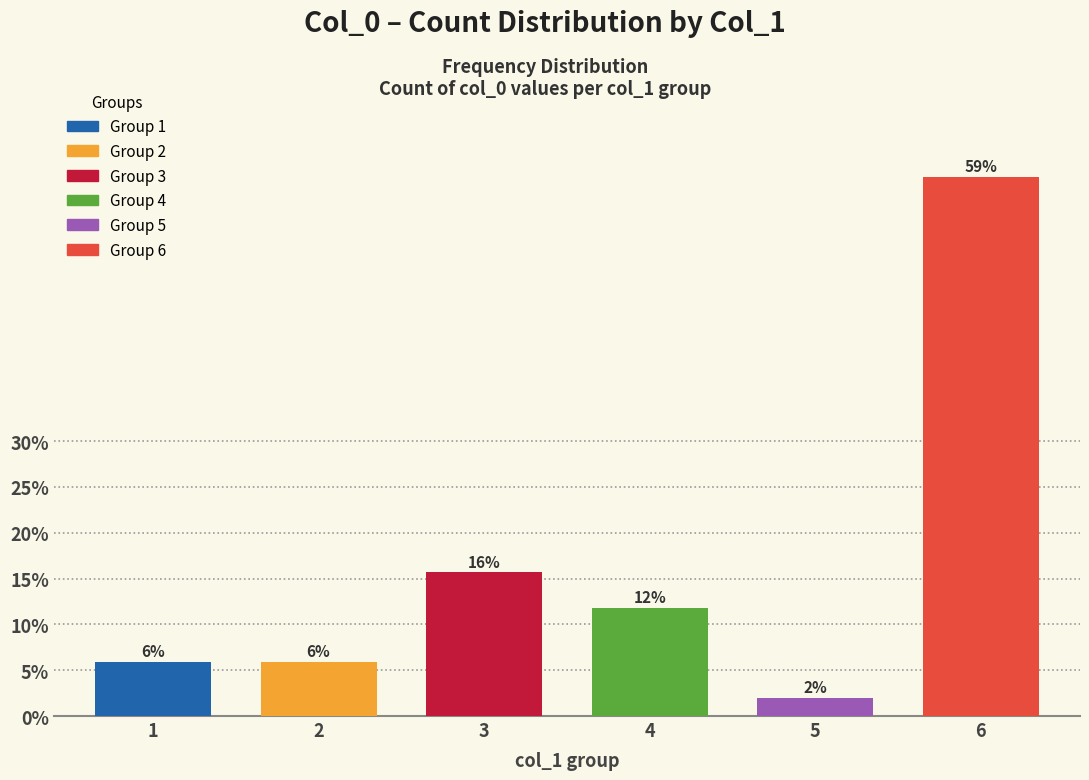

List the labels in order of value, smallest first.

5, 1, 2, 4, 3, 6